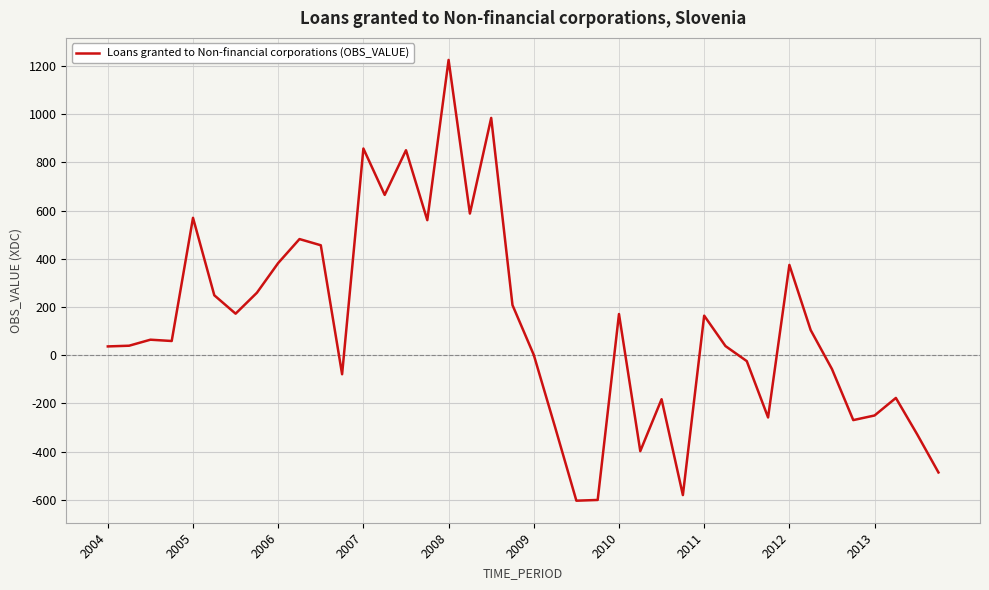

What is the minimum value shown in the chart?

-604.1